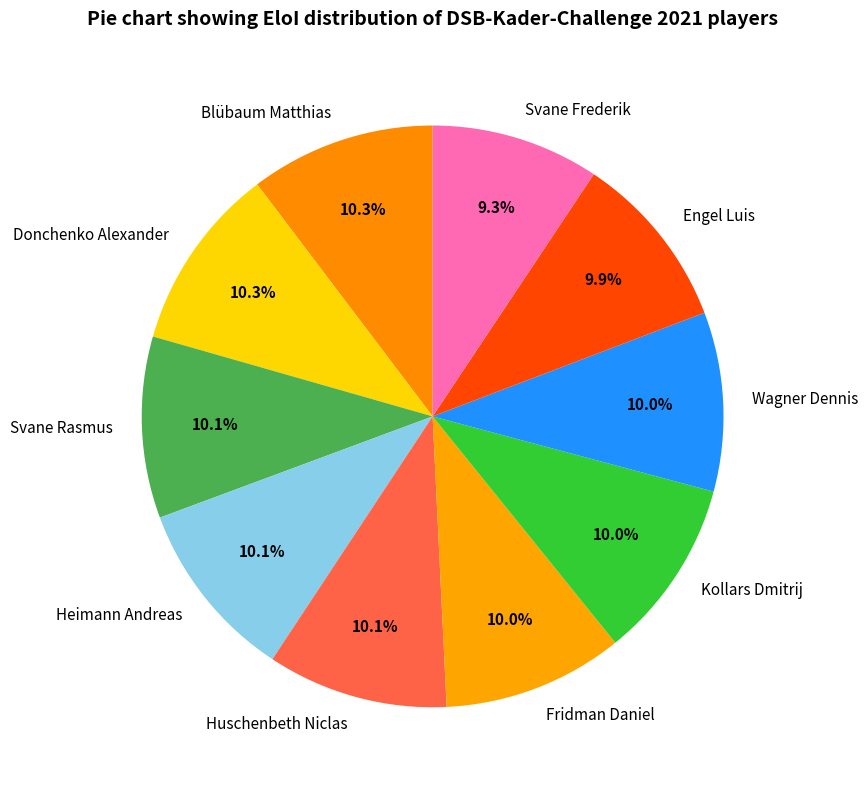

To the nearest percent, what is the difference between the largest and smallest slice percentages?

1%